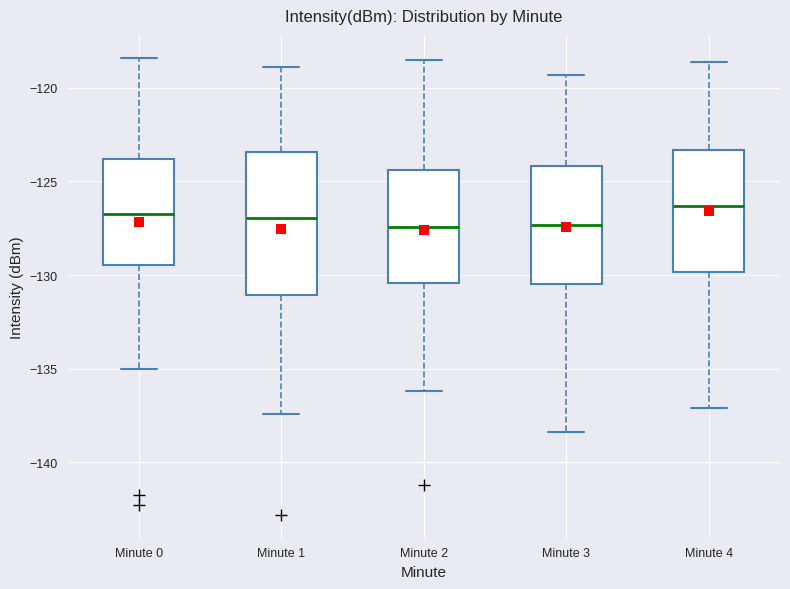

Where does the lower whisker of the box for Minute 4 end on the y-axis? The values are not printed on the chart, so give them approximately, as read against the axis.

-137.0